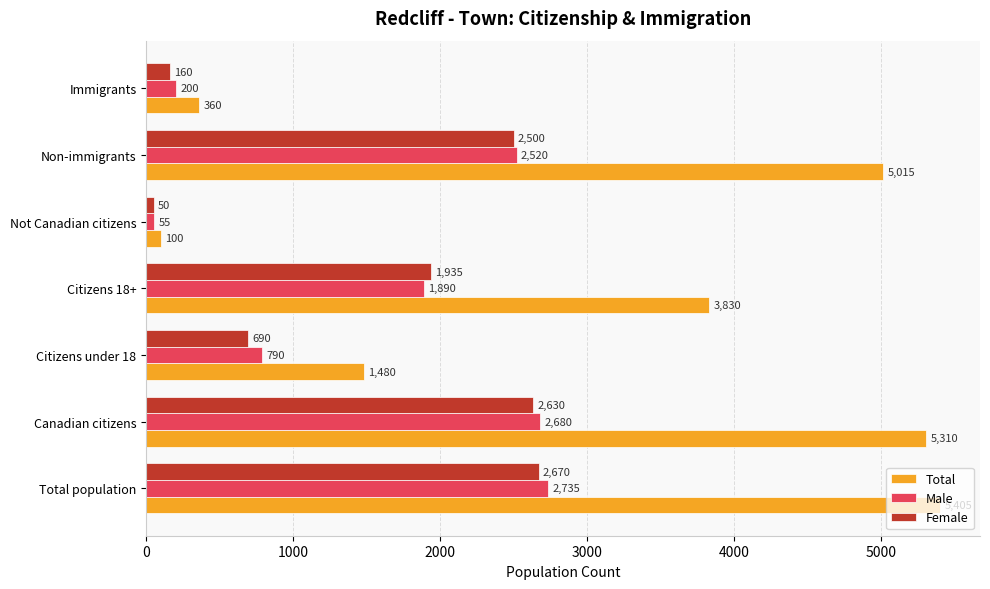

What are all the series names shown in the legend?

Total, Male, Female